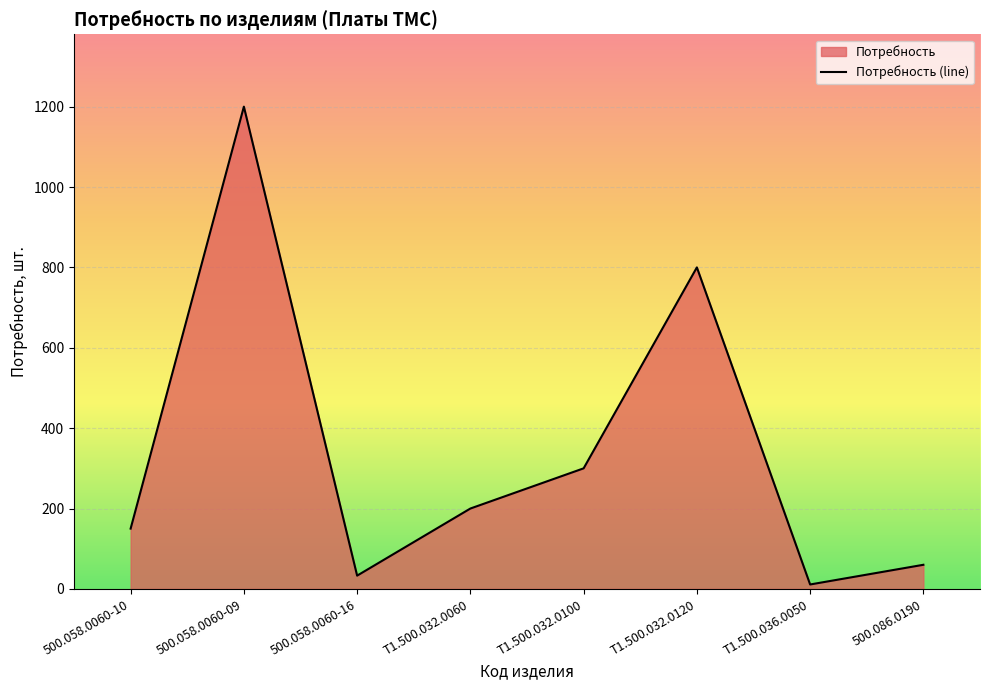

What is the label of the 2nd point from the right?

Т1.500.036.0050